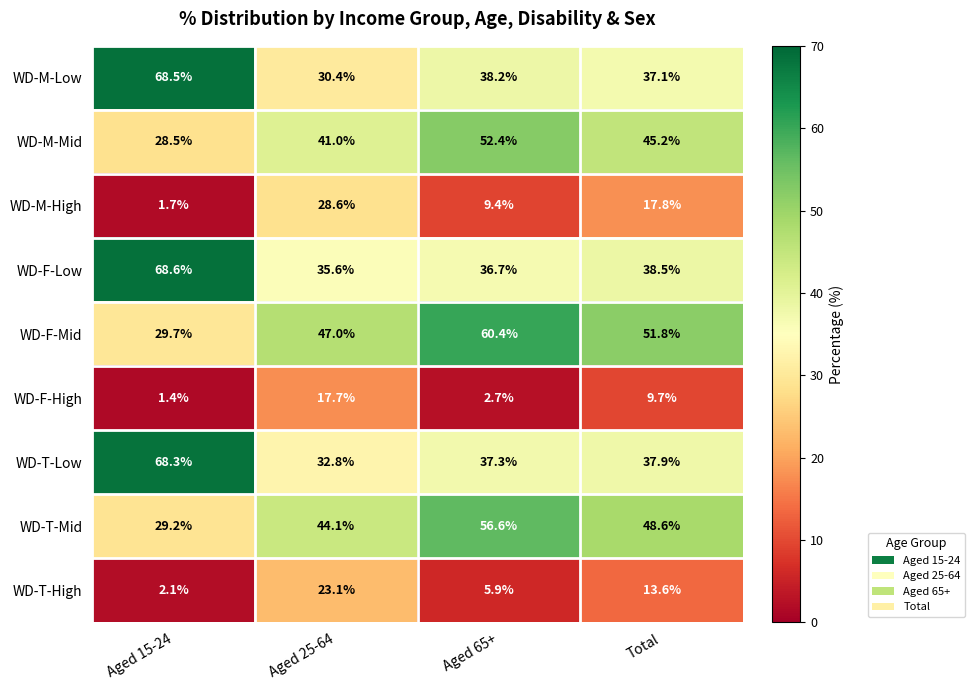

What is the spread (max minus min) of values at Aged 15-24?

67.2